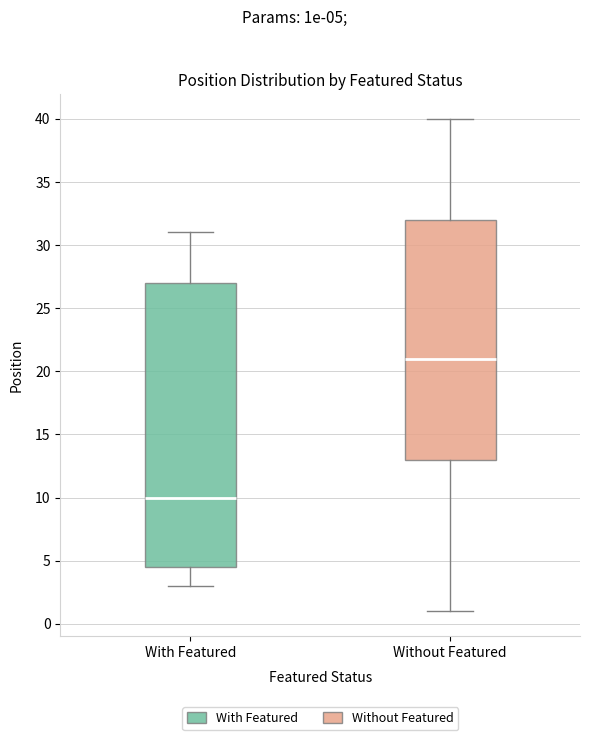

Reading left to right, transcribe this box plot: for each box, give where its median line is, the range the box spans, and where its two whiskers end, as read against the y-axis. The values are not printed on the chart, so give them approximately, as read against the axis.

With Featured: median 10.0, box 4.5 to 27.0, whiskers 3.0 to 31.0
Without Featured: median 21.0, box 13.0 to 32.0, whiskers 1.0 to 40.0